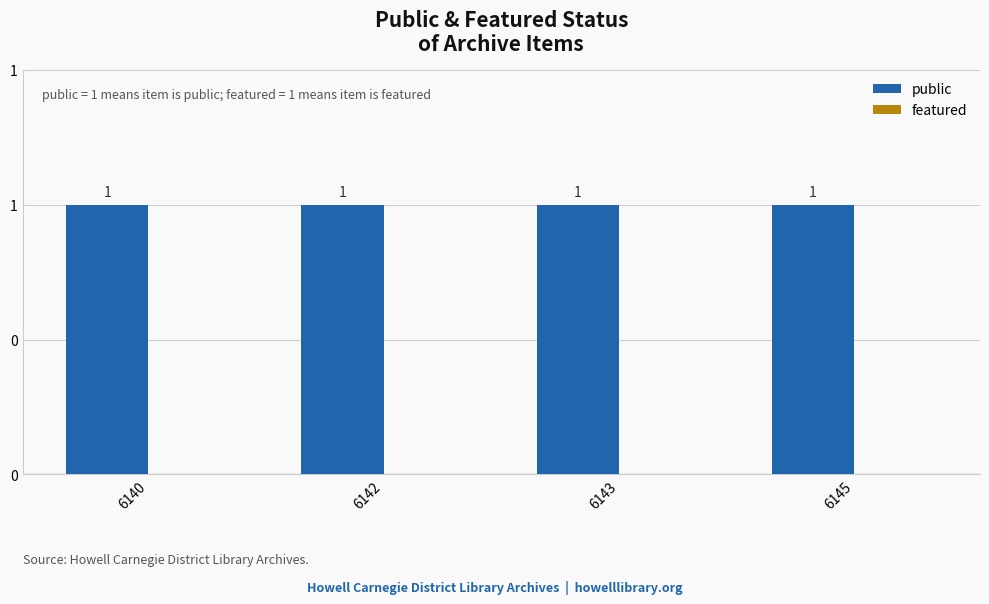

What is the sum of all public values?

4